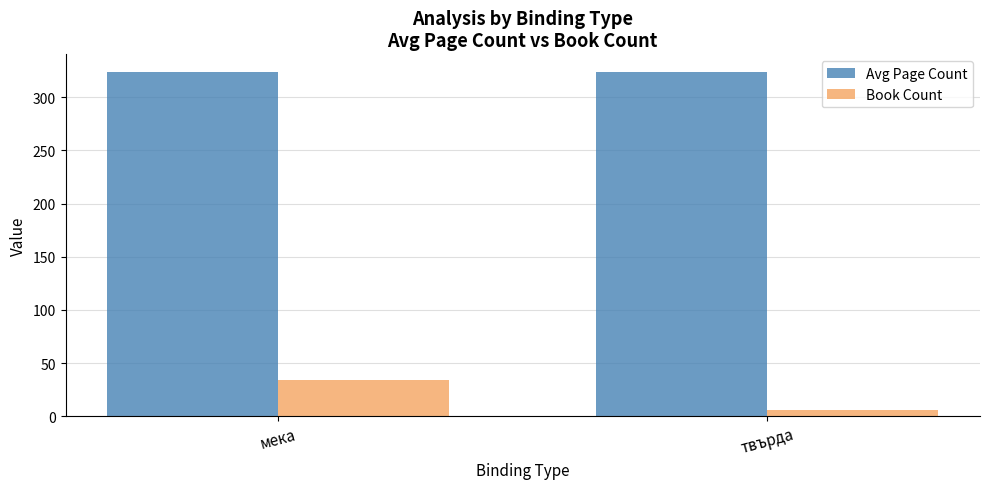

What position from the left is твърда?

2